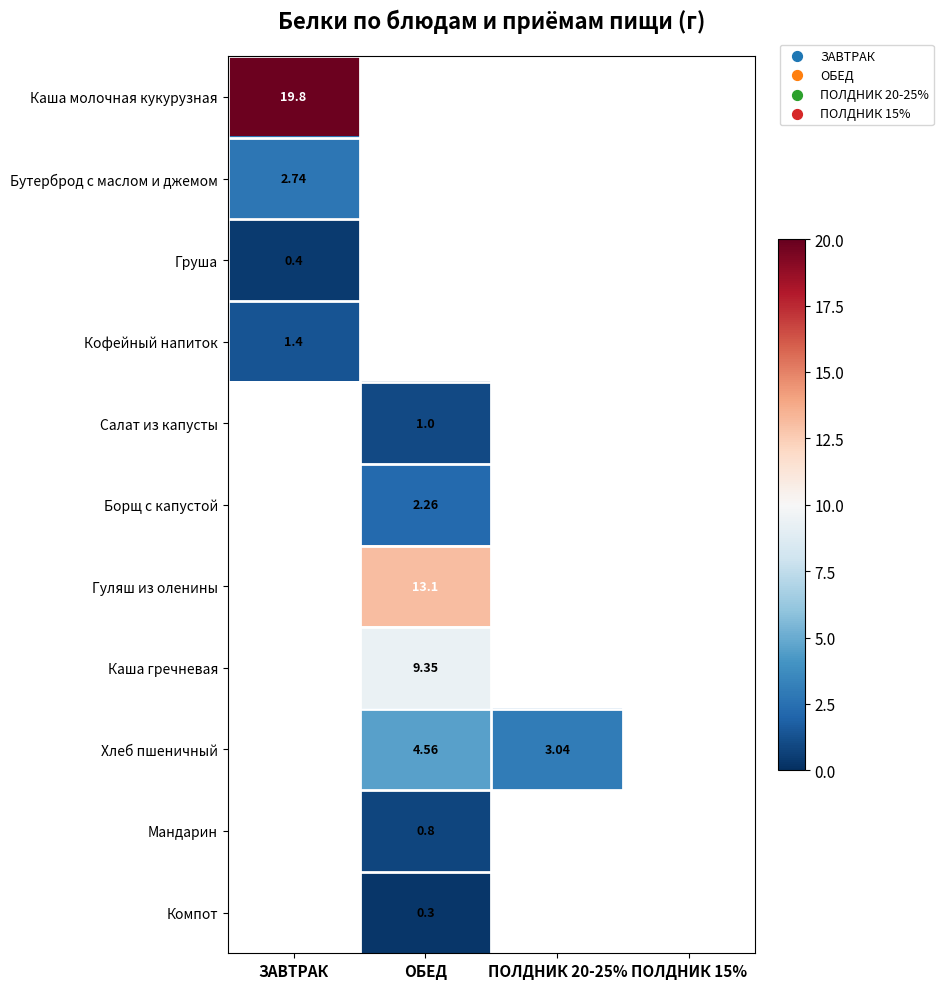

Is the value of Компот at ЗАВТРАК greater than the value of Кофейный напиток at ЗАВТРАК?

No